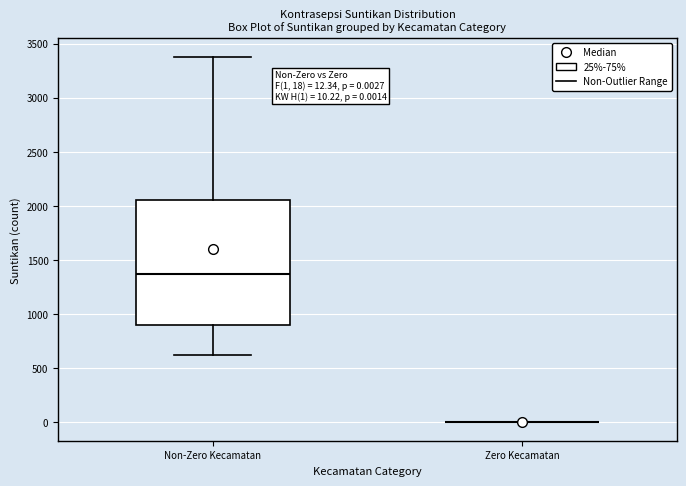

Which box is the tallest, from its lower edge to its upper edge?

Non-Zero Kecamatan